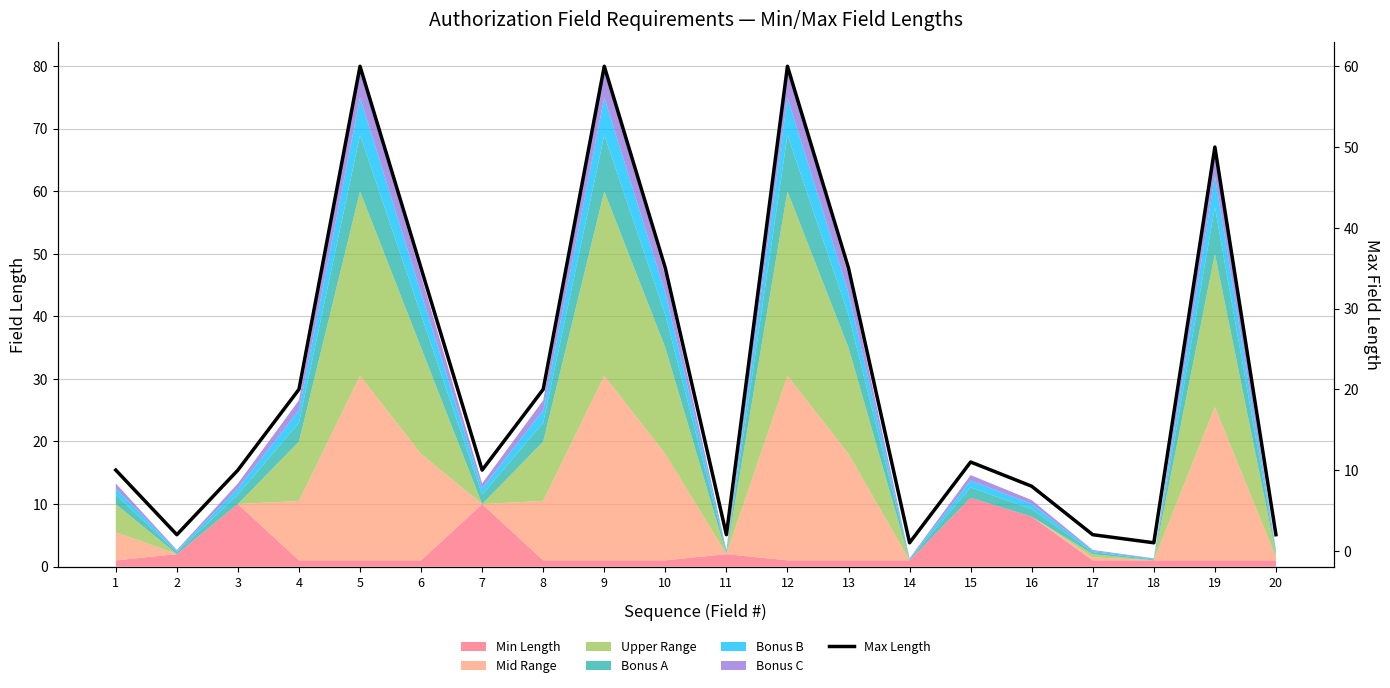

Reading left to right, what are all the values shown in this chart?

1=10	2=2	3=10	4=20	5=60	6=35	7=10	8=20	9=60	10=35	11=2	12=60	13=35	14=1	15=11	16=8	17=2	18=1	19=50	20=2